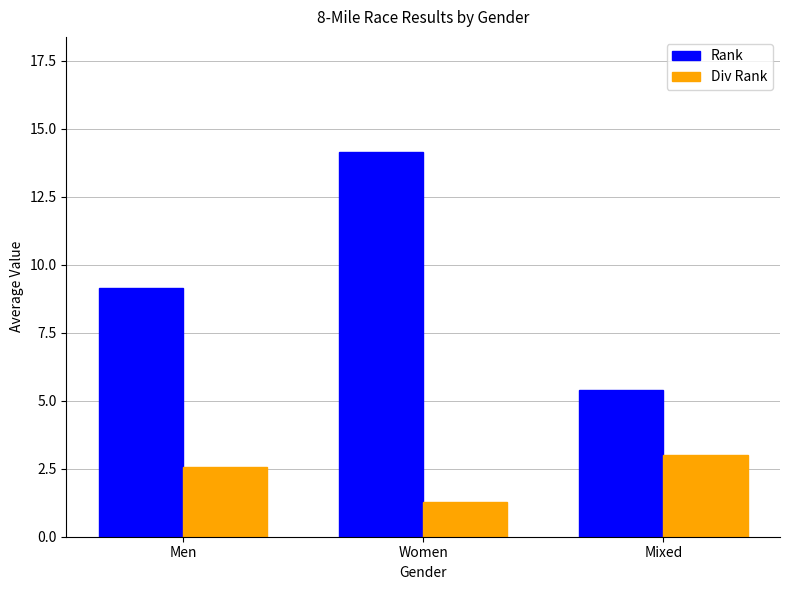

Reading right to left, what are all the values shown in this chart?

Rank: 5.4	14.1	9.1
Div Rank: 3.0	1.3	2.6